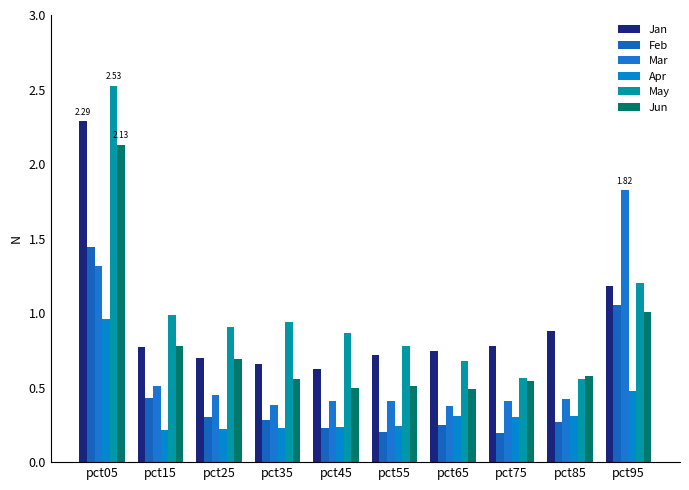

How many bars are there in total?

60